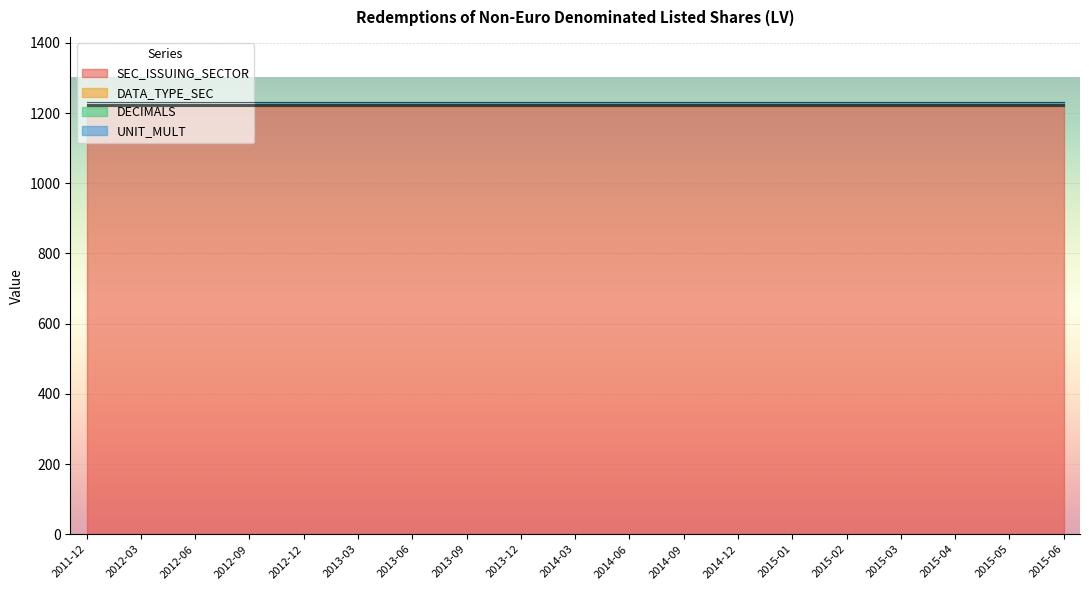

What position from the left is 2012-03?

2